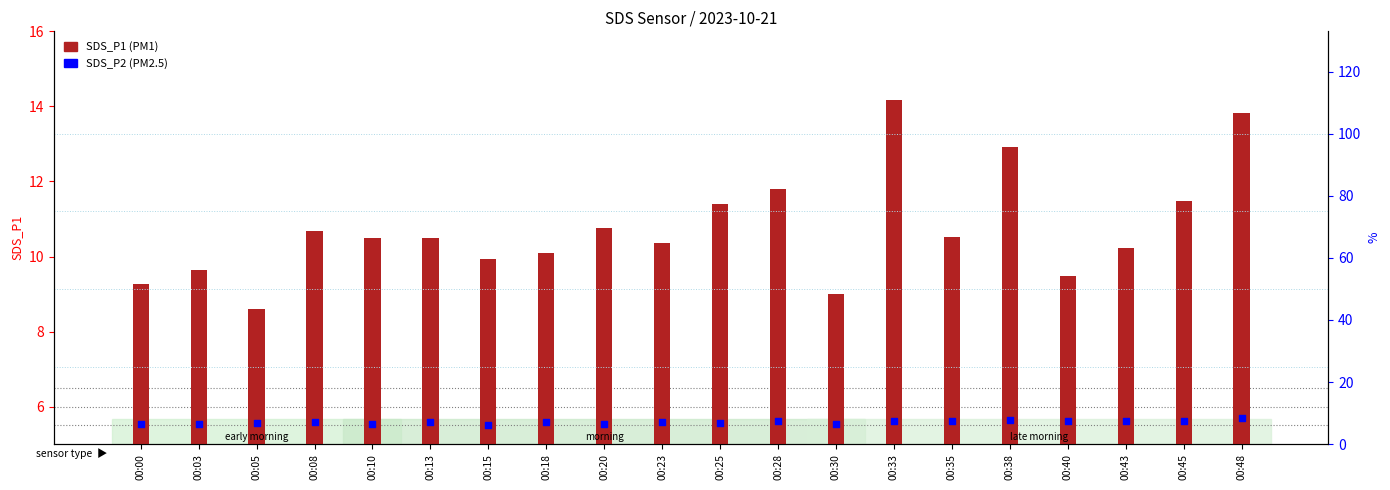

What is the total value across all series at 00:25?

18.3